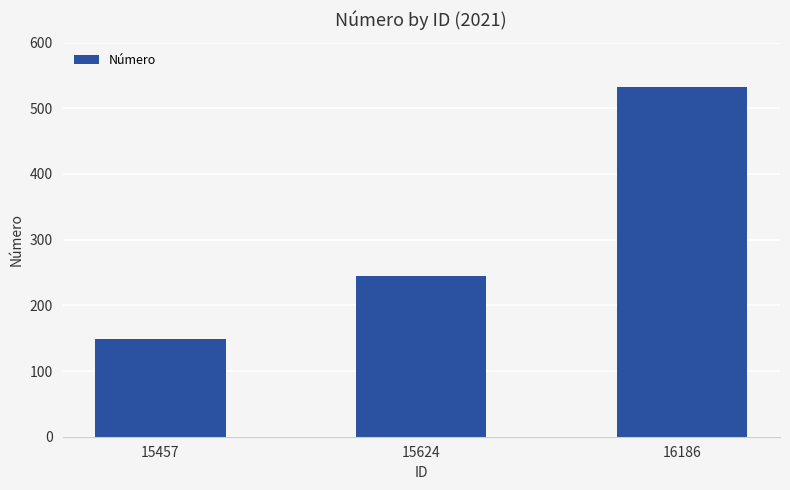

Reading left to right, transcribe all the data shown in this chart.

15457=148	15624=245	16186=532